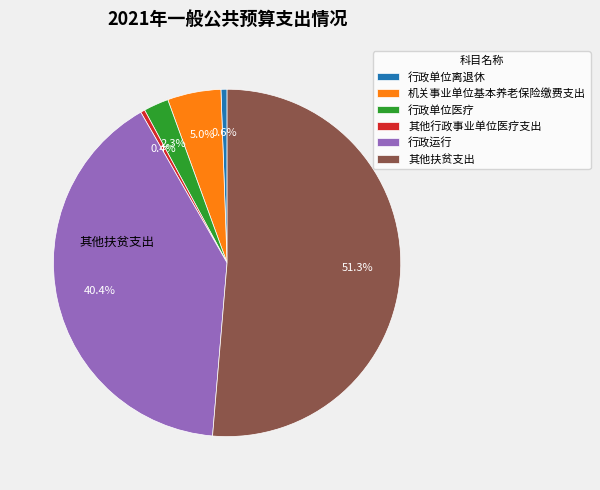

Is there a majority slice in this chart?

Yes